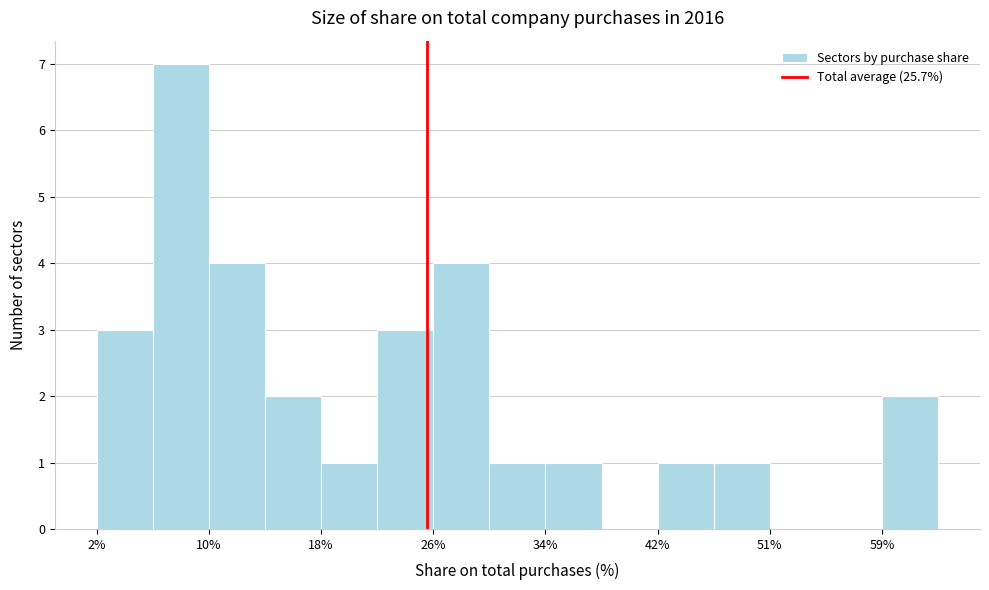

How tall is the bar that spans 2 to 6 on the x-axis? Neither the bar edges nor the heights are printed on the chart, so give them approximately, as read against the axes.

3